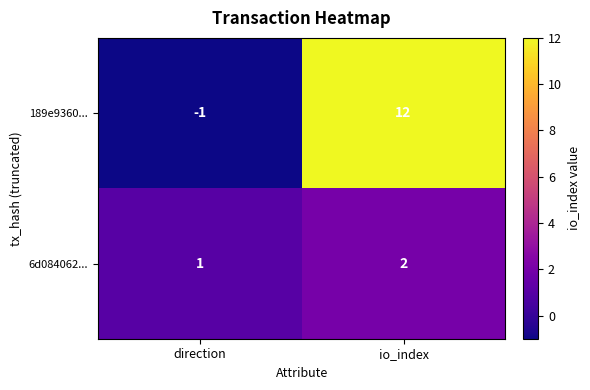

List the series in order of their peak value, highest first.

189e9360..., 6d084062...